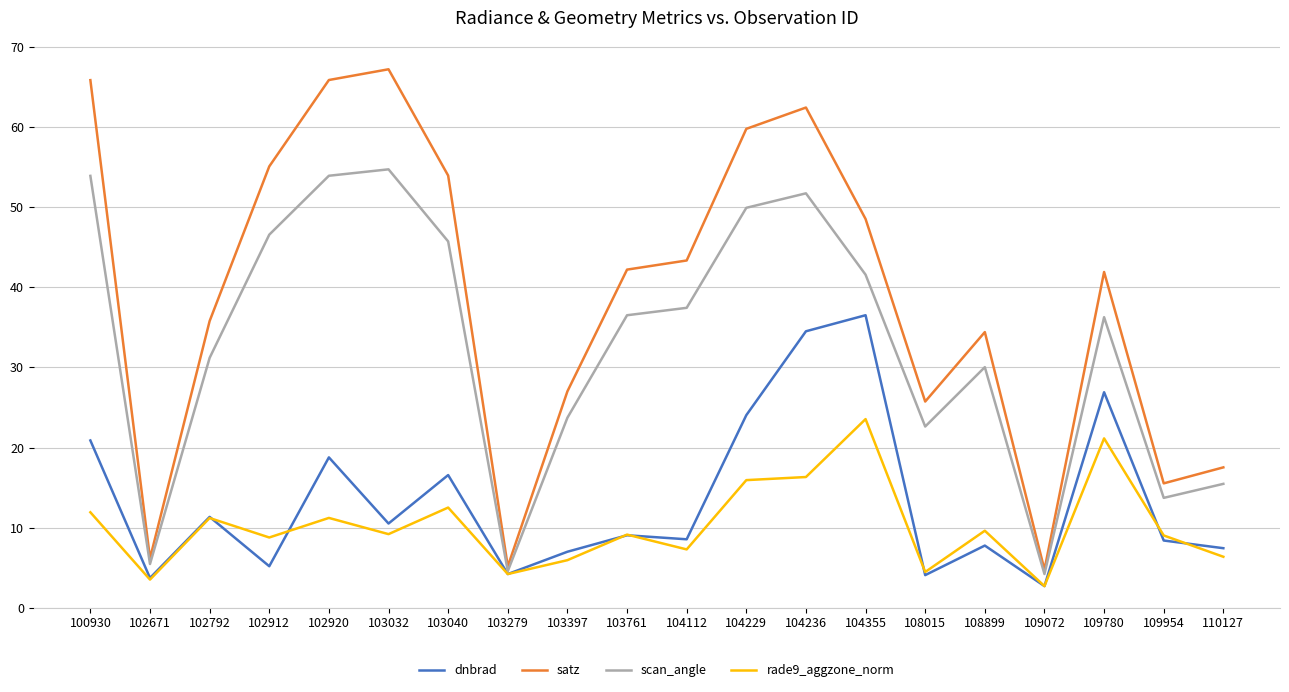

At 109780, list the series in order from smallest to largest.

rade9_aggzone_norm, dnbrad, scan_angle, satz